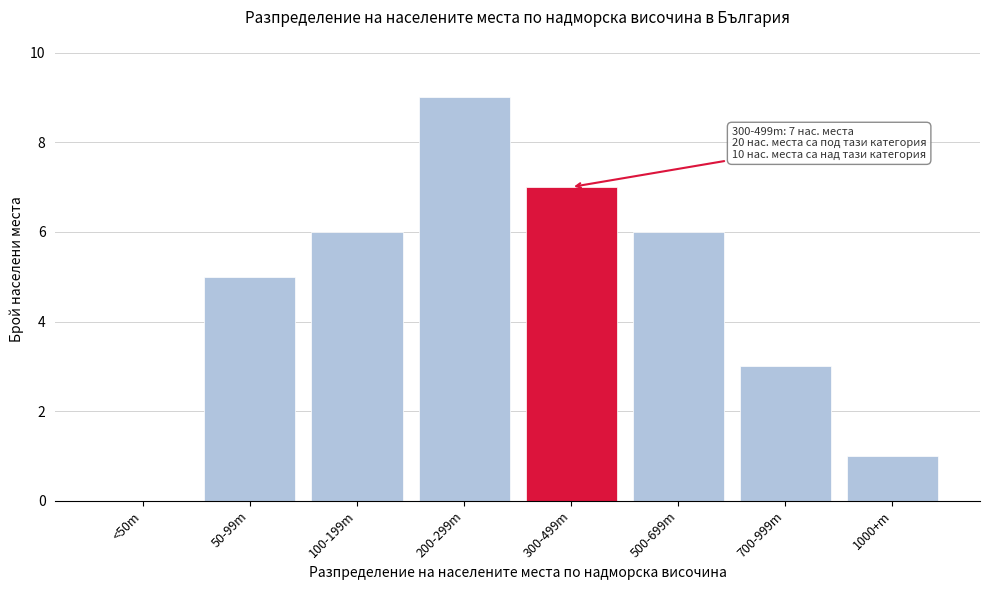

Reading left to right, list all the values displayed in this chart.

<50m=0	50-99m=5	100-199m=6	200-299m=9	300-499m=7	500-699m=6	700-999m=3	1000+m=1